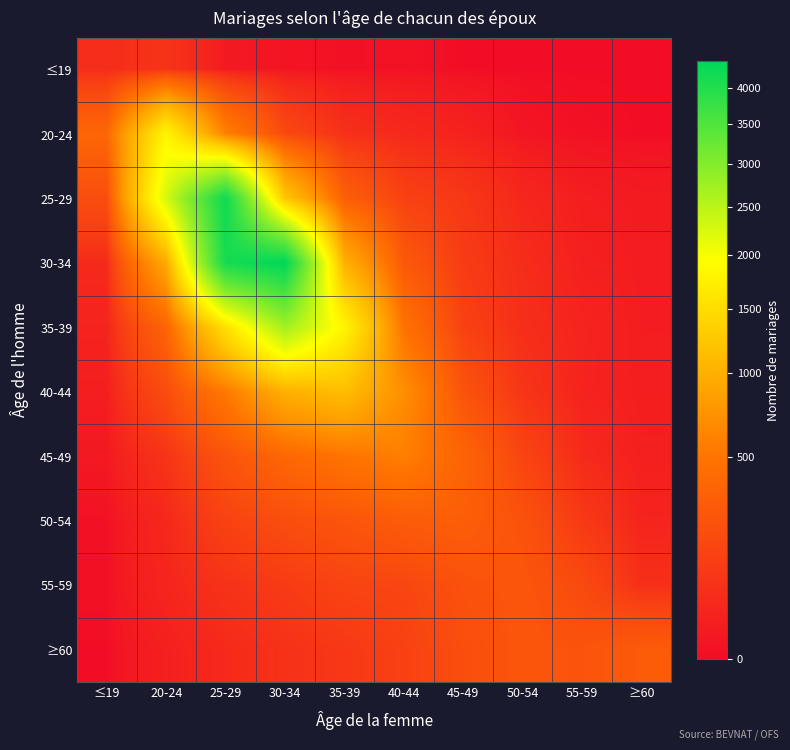

Reading left to right, transcribe all the data shown in this chart.

≤19: ≤19=50	20-24=71	25-29=8	30-34=3	35-39=1	40-44=2	45-49=0	50-54=0	55-59=0	≥60=0
20-24: ≤19=381	20-24=1810	25-29=591	30-34=170	35-39=59	40-44=39	45-49=22	50-54=4	55-59=1	≥60=0
25-29: ≤19=194	20-24=2272	25-29=4197	30-34=1243	35-39=321	40-44=130	45-49=87	50-54=34	55-59=14	≥60=10
30-34: ≤19=41	20-24=937	25-29=4125	30-34=4379	35-39=1015	40-44=273	45-49=103	50-54=49	55-59=18	≥60=12
35-39: ≤19=25	20-24=355	25-29=1548	30-34=2709	35-39=1811	40-44=478	45-49=129	50-54=53	55-59=27	≥60=13
40-44: ≤19=14	20-24=189	25-29=536	30-34=1002	35-39=1151	40-44=699	45-49=233	50-54=76	55-59=25	≥60=14
45-49: ≤19=7	20-24=71	25-29=233	30-34=380	35-39=494	40-44=578	45-49=360	50-54=145	55-59=42	≥60=17
50-54: ≤19=1	20-24=34	25-29=132	30-34=196	35-39=241	40-44=296	45-49=315	50-54=224	55-59=93	≥60=26
55-59: ≤19=1	20-24=29	25-29=67	30-34=99	35-39=145	40-44=151	45-49=221	50-54=249	55-59=175	≥60=58
≥60: ≤19=0	20-24=17	25-29=40	30-34=65	35-39=87	40-44=130	45-49=199	50-54=246	55-59=233	≥60=289